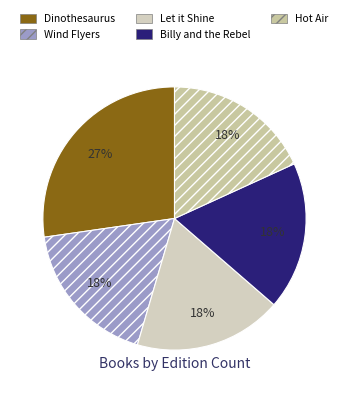

Which slice is the smallest?

Wind Flyers